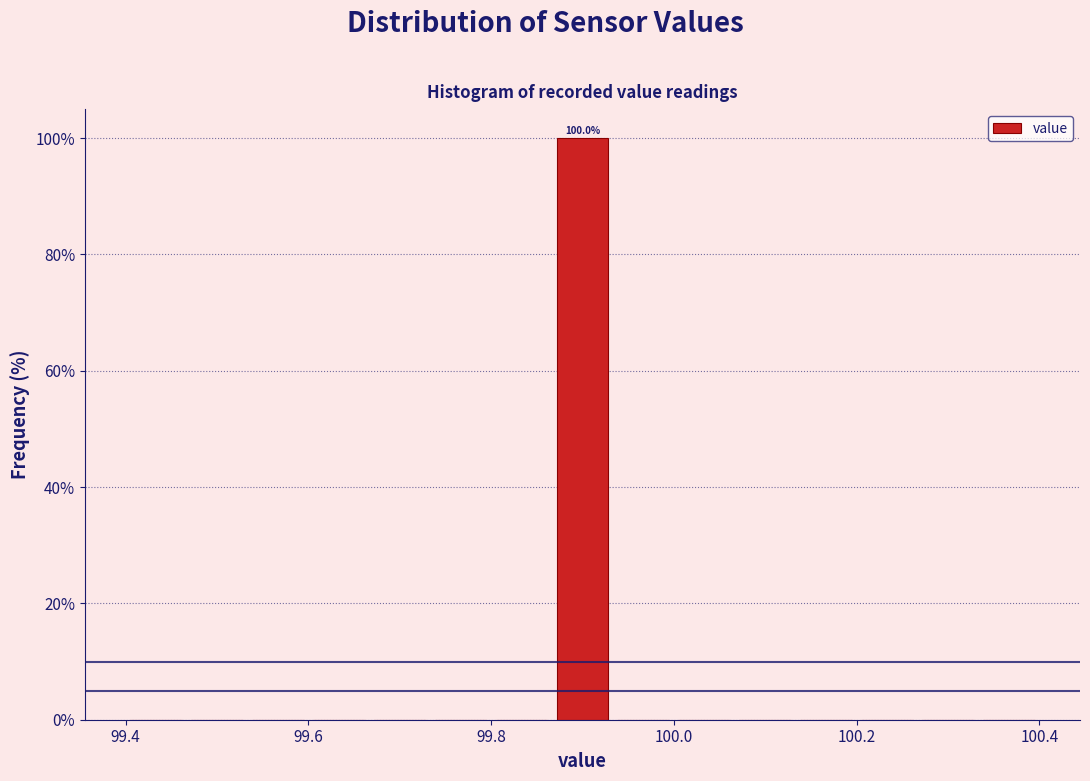

Read against the x-axis, roughly where is the centre of the tallest bar?

99.90